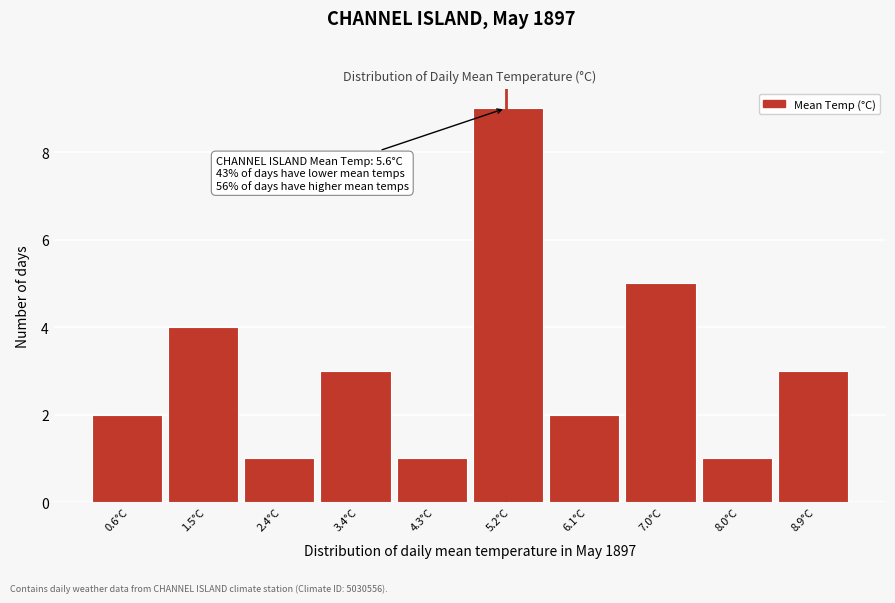

Reading left to right, what are all the values shown in this chart?

2	4	1	3	1	9	2	5	1	3